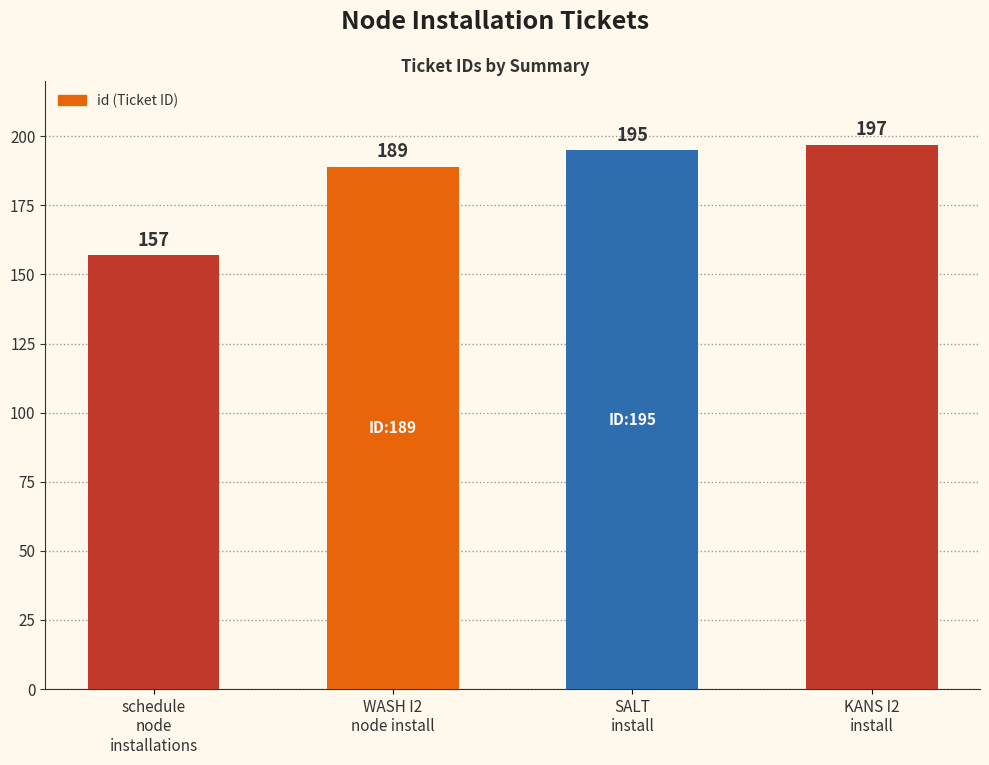

Which category has the highest value across all series?

KANS I2
install